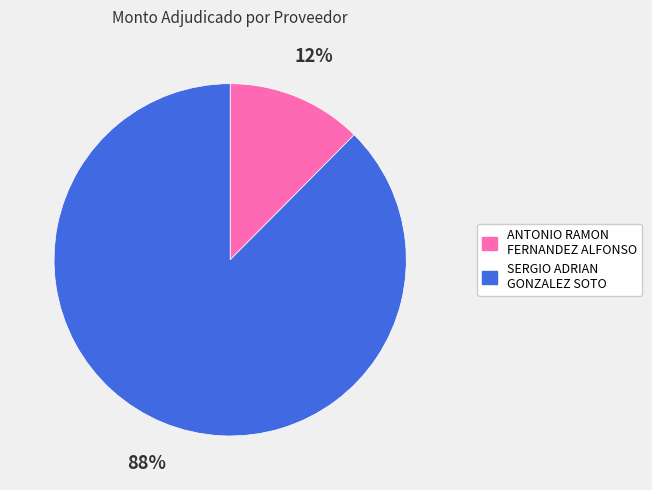

Which category accounts for the majority?

SERGIO ADRIAN GONZALEZ SOTO